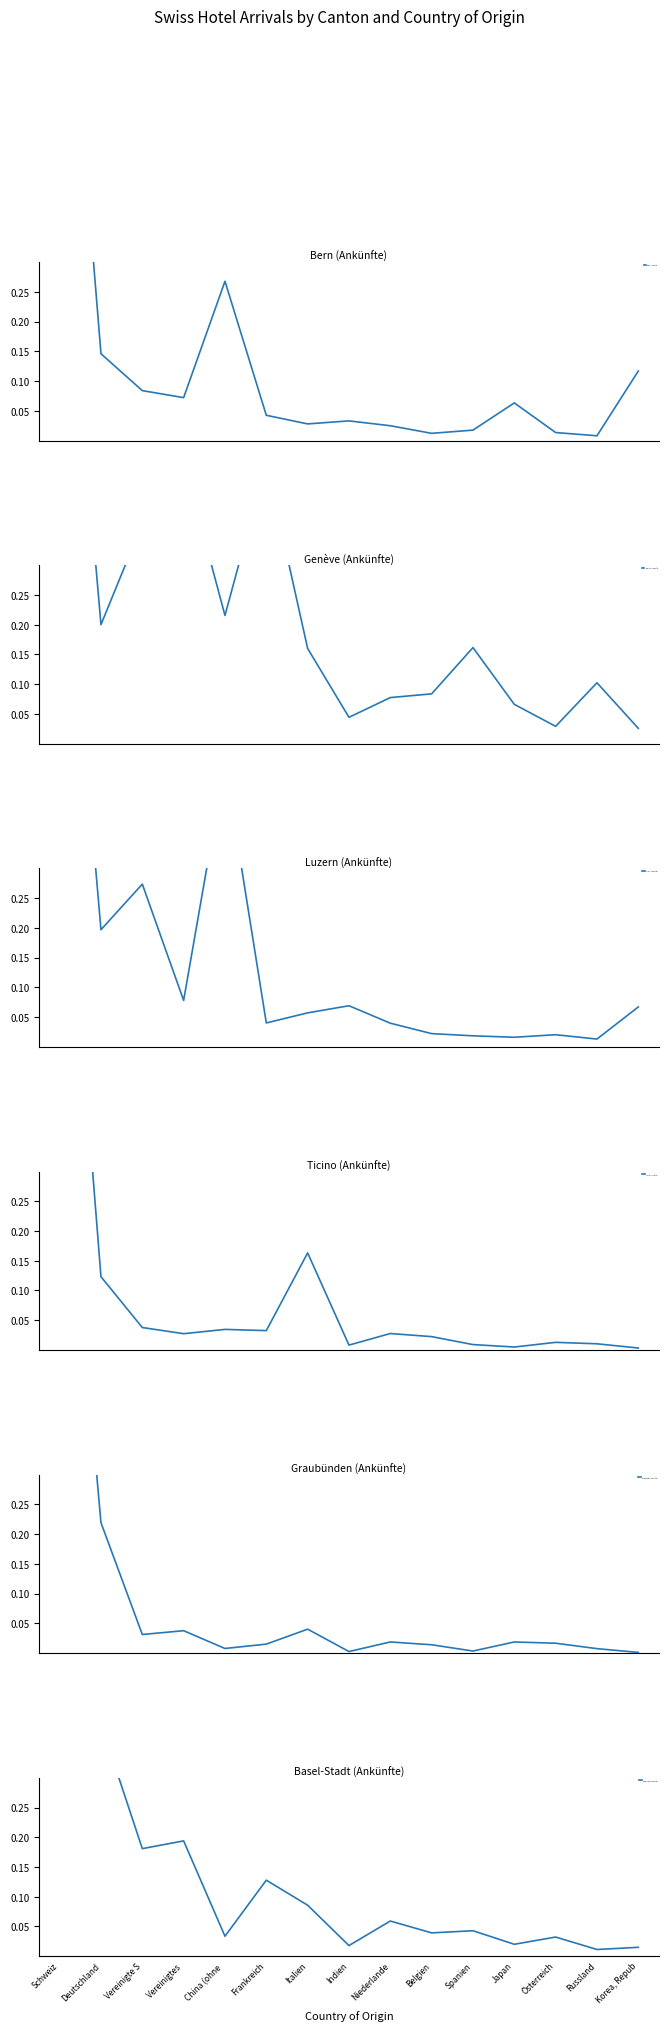

Which series has the largest range (max minus min)?

Graubünden (Ankünfte)